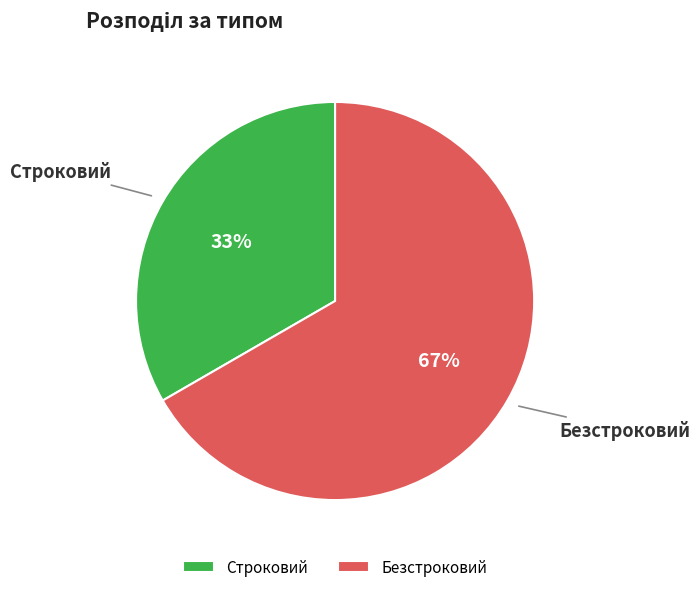

Rank the categories by value from highest to lowest.

Безстроковий, Строковий